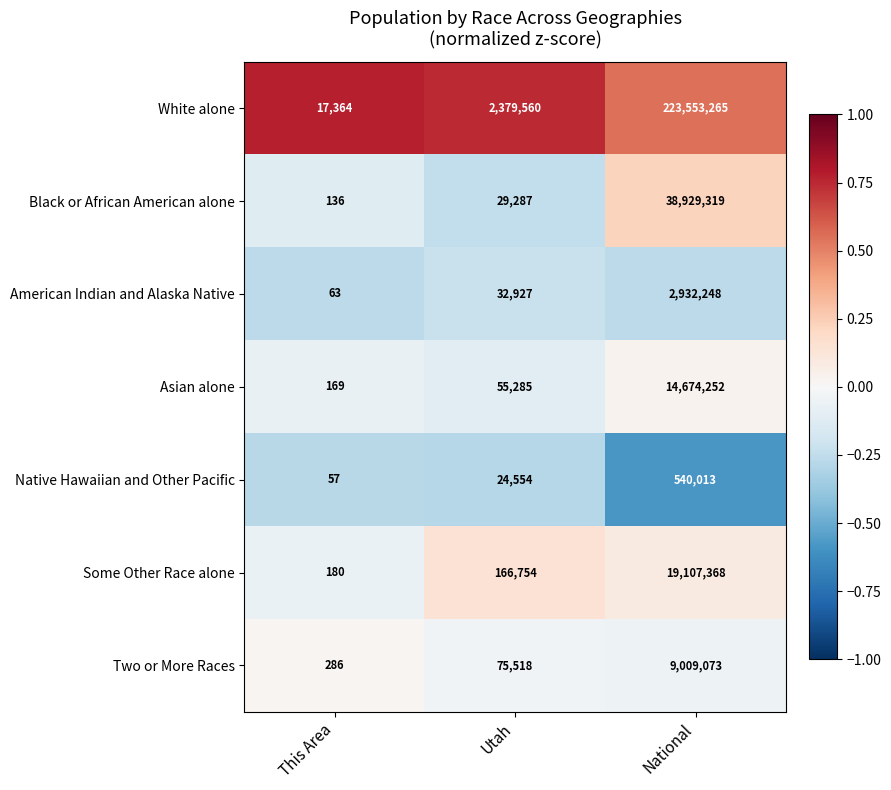

What is the spread (max minus min) of values at Utah?

2355006